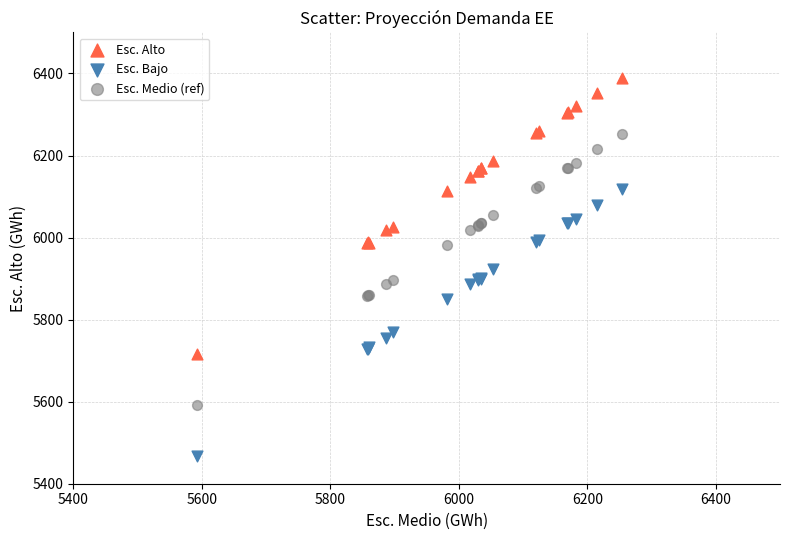

Which series reaches the minimum Y coordinate?

Esc. Bajo